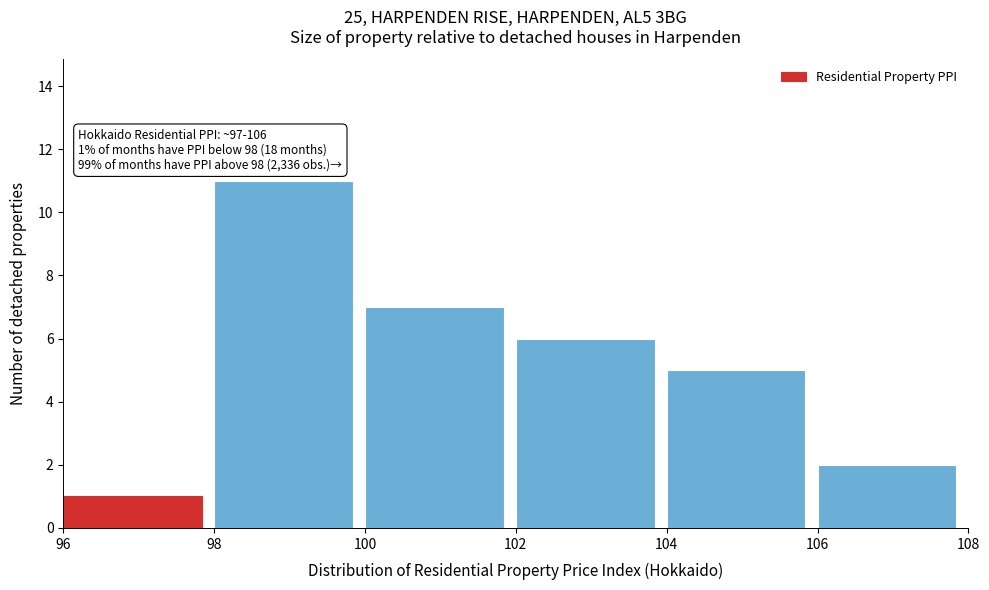

Over which range of the x-axis is the bar tallest?

98 to 100